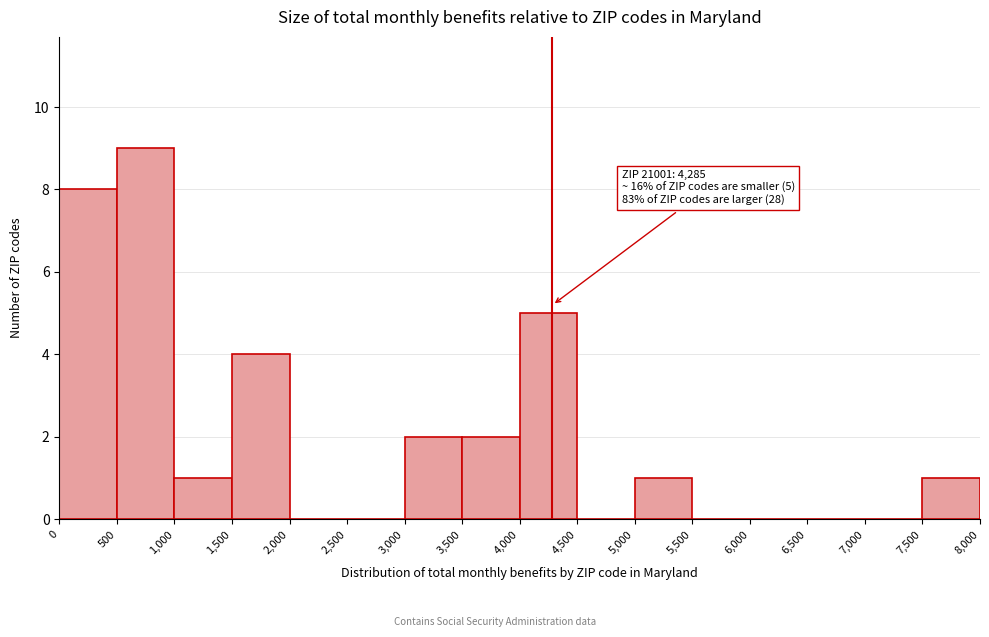

Over which range of the x-axis is the bar tallest?

500 to 1,000